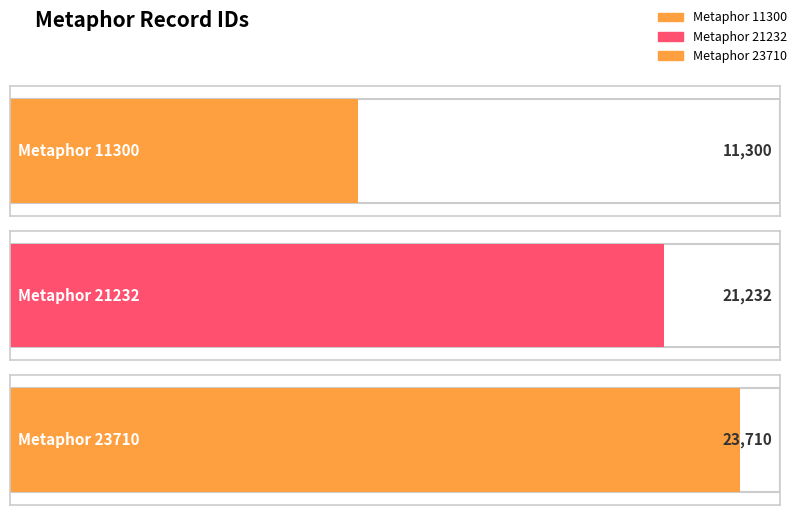

What is the difference between the maximum and minimum values?

12410